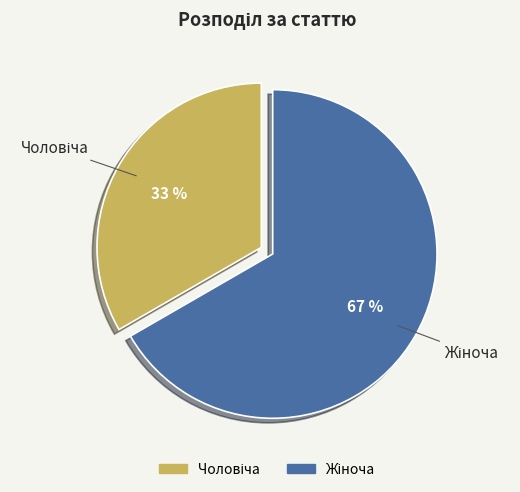

Does any single category account for the majority?

Yes